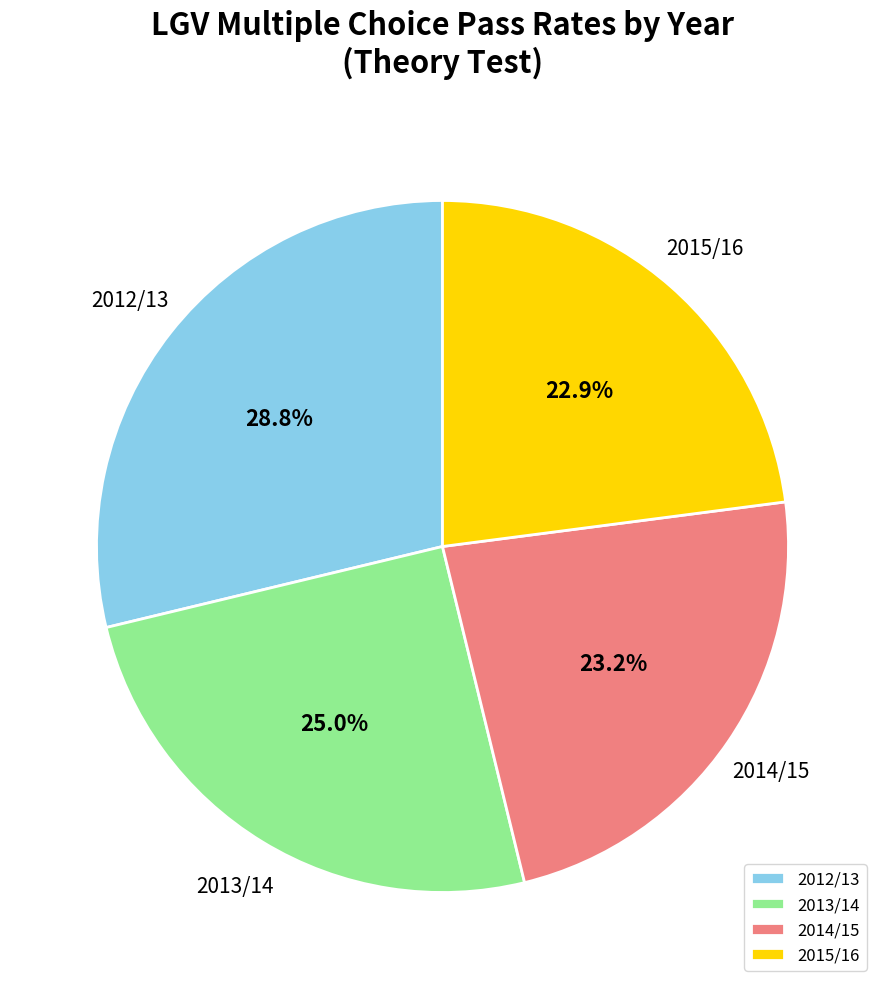

Which slice is the largest?

2012/13